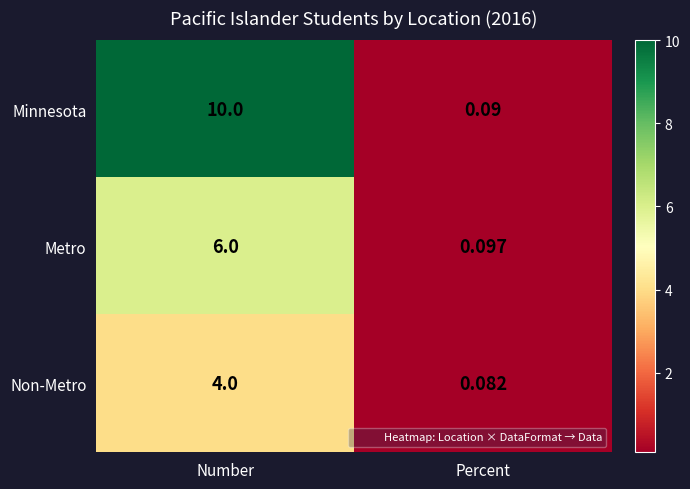

List the series in order of their peak value, highest first.

Minnesota, Metro, Non-Metro